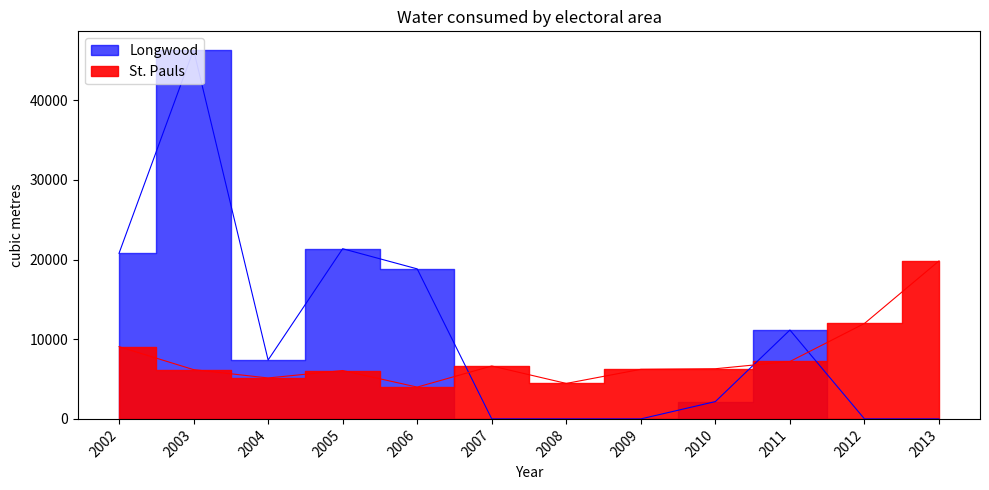

What is the difference between the maximum and minimum values in the St. Pauls series?

15842